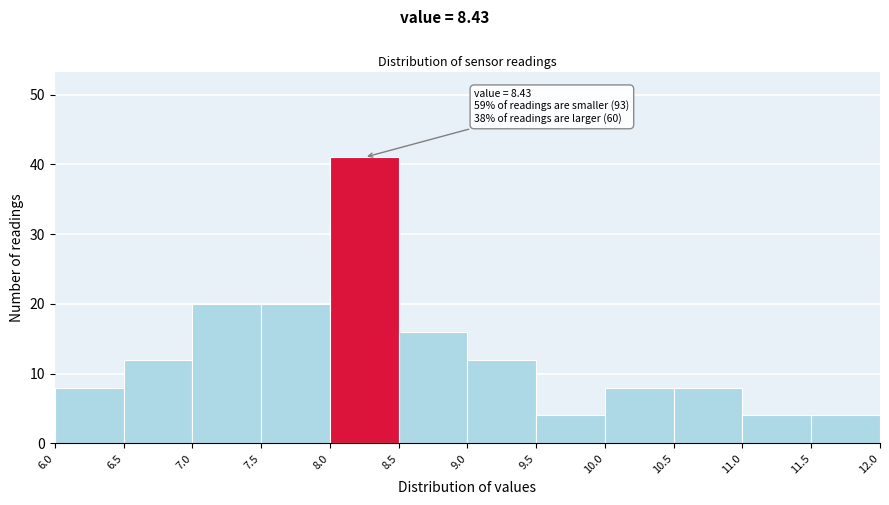

Over which range of the x-axis is the bar tallest?

8.0 to 8.5